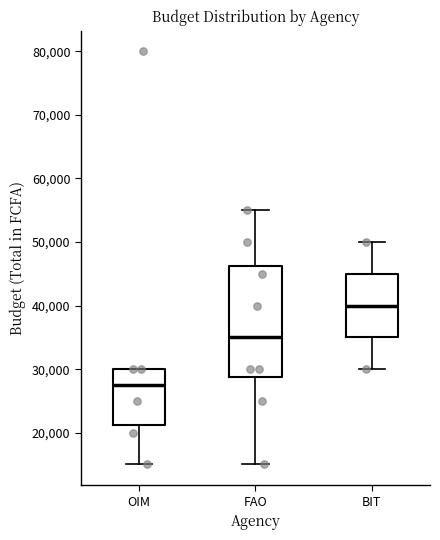

Which box is the tallest, from its lower edge to its upper edge?

FAO